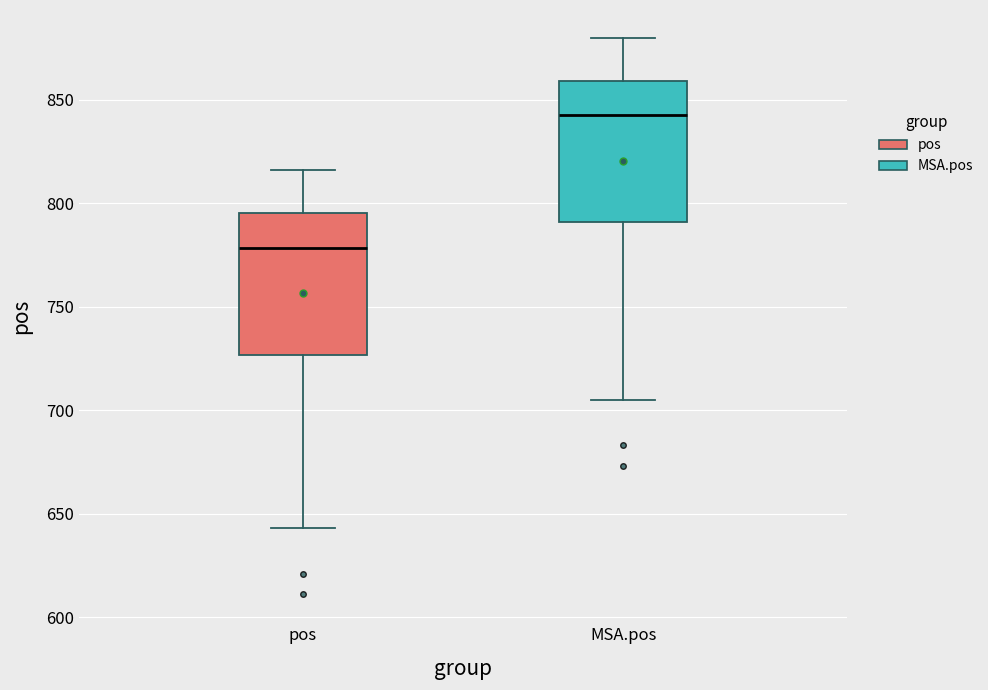

Which box's median line is the lowest?

pos